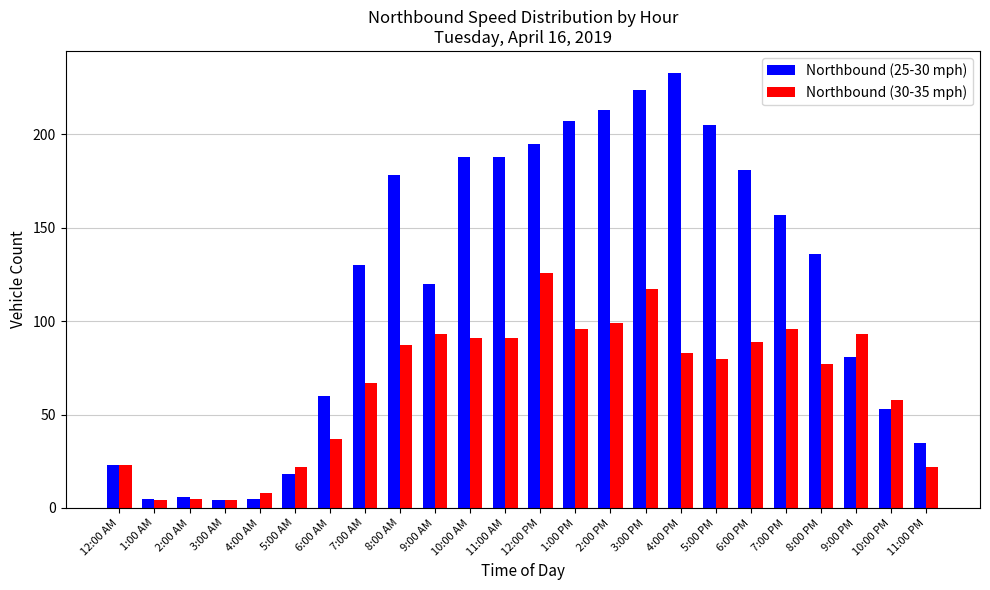

What is the label of the 14th bar from the left?

1:00 PM